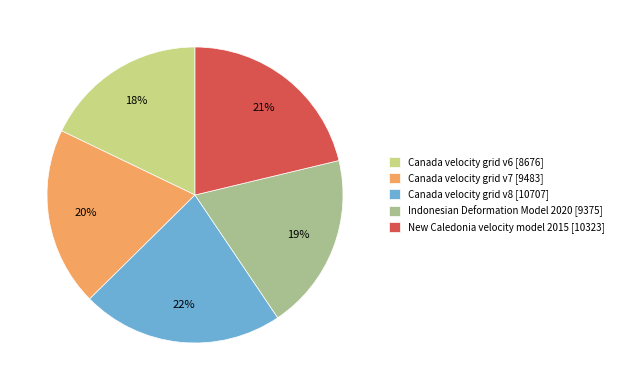

Is there any slice that represents more than half of the pie?

No